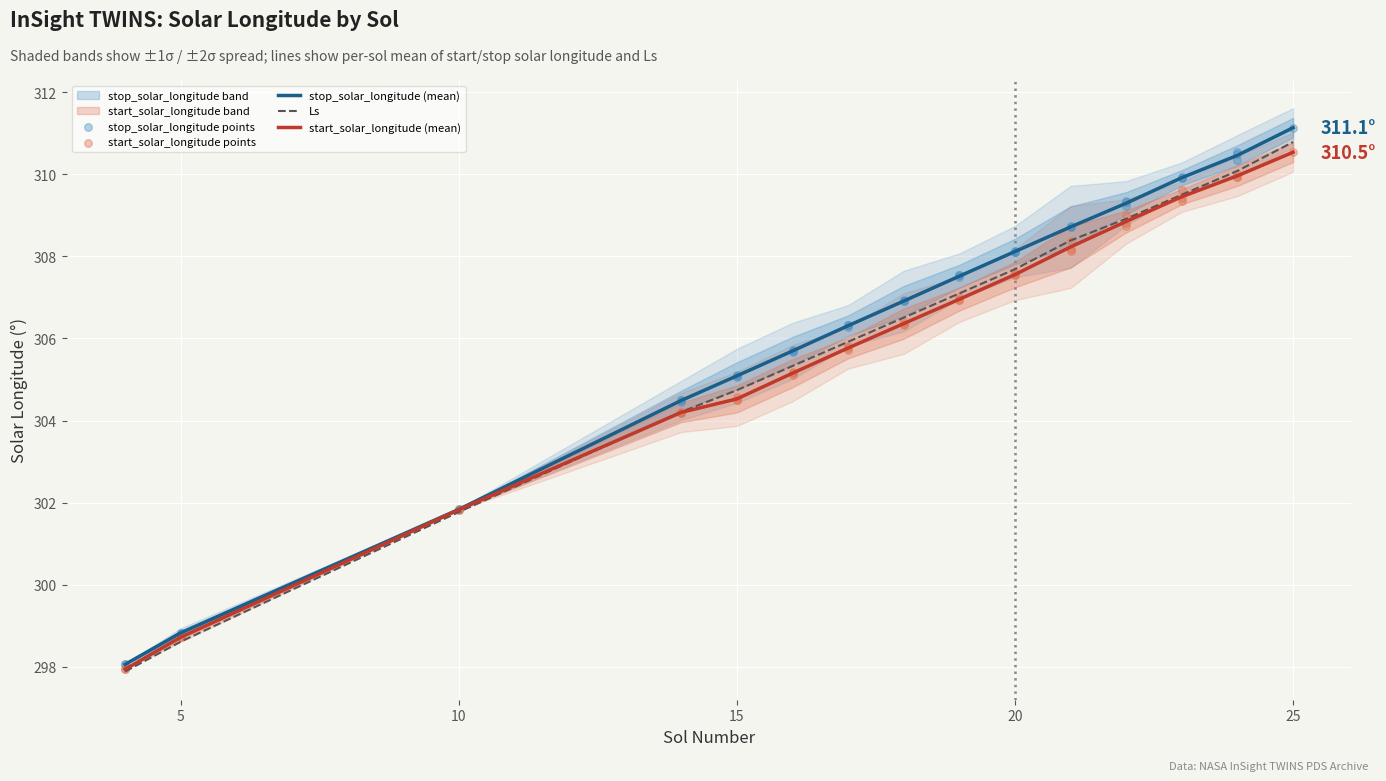

What are all the series names shown in the legend?

start_solar_longitude, stop_solar_longitude